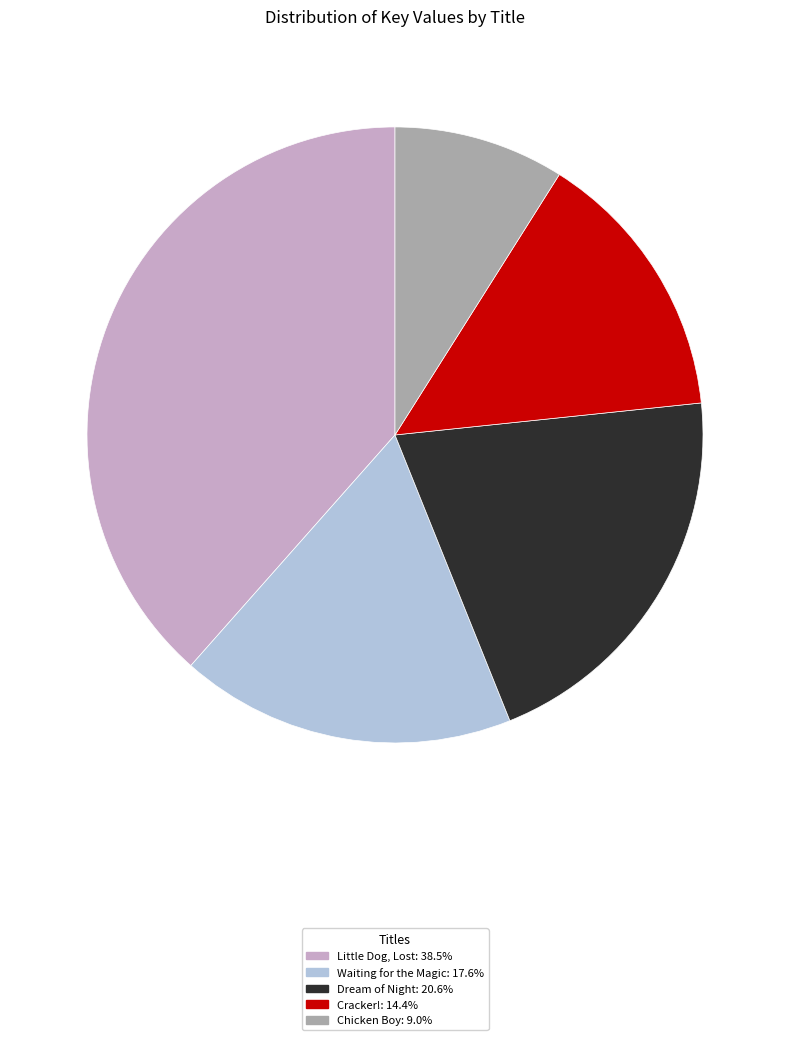

Is there a majority slice in this chart?

No